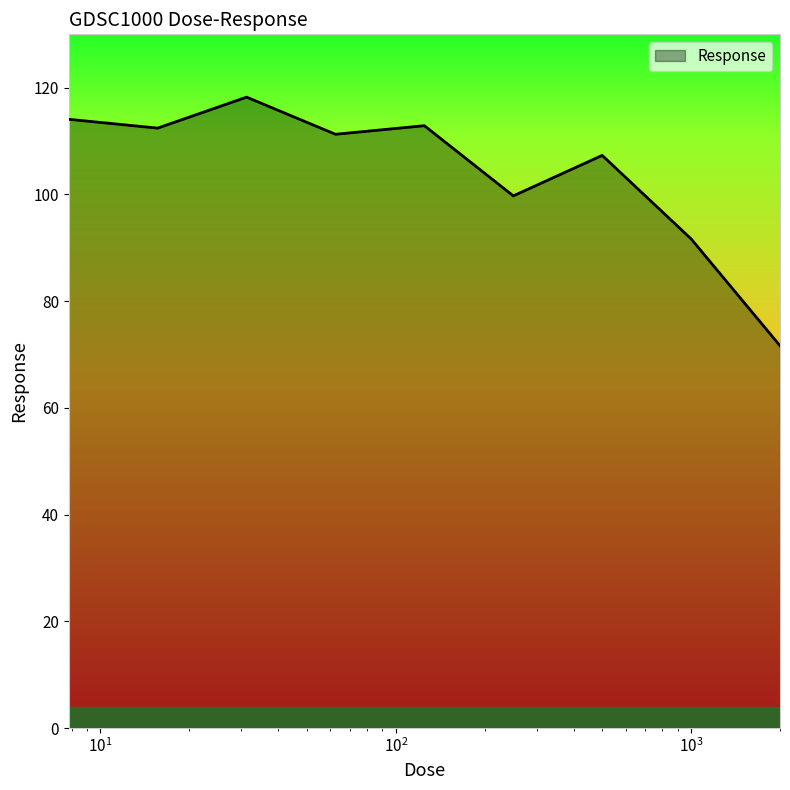

What is the maximum value shown in the chart?

118.2